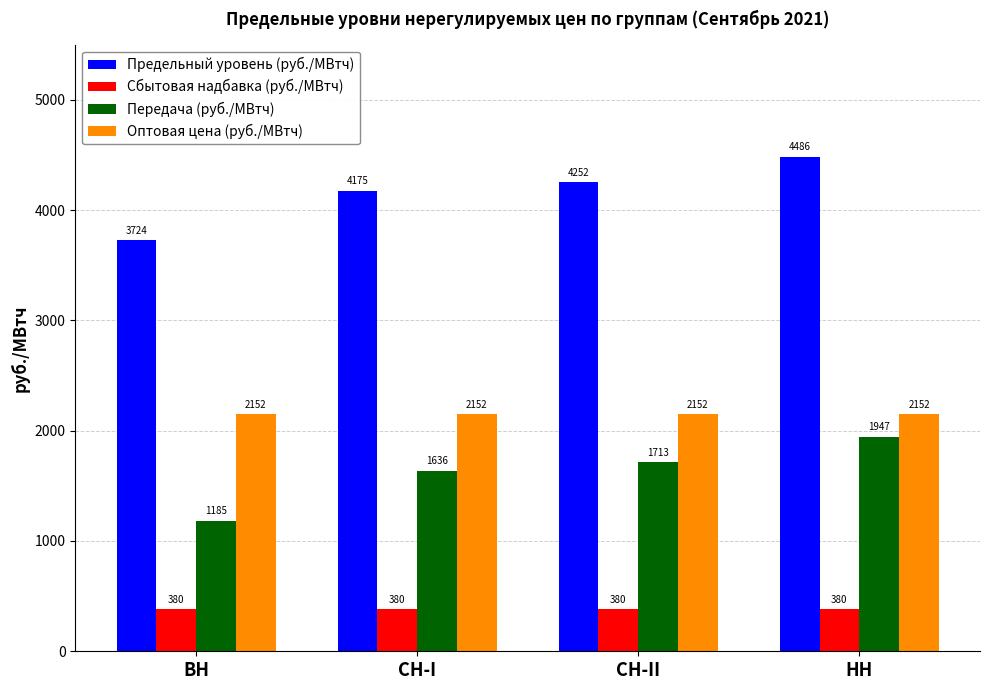

True or false: Сбытовая надбавка (руб./МВтч) has a value of 579.8 at СН-II.

False